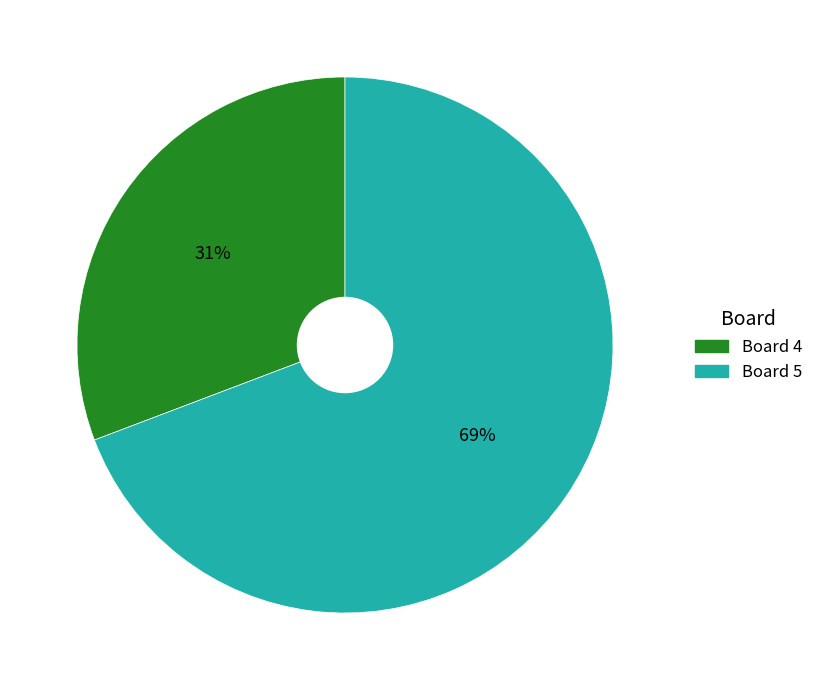

To the nearest percent, what is the average slice percentage?

50%